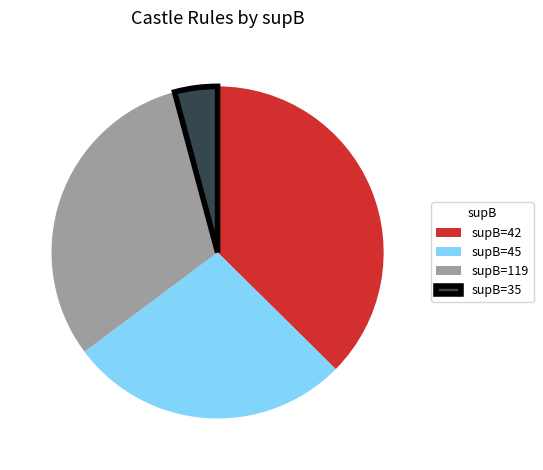

What is the smallest slice in the pie chart?

supB=35